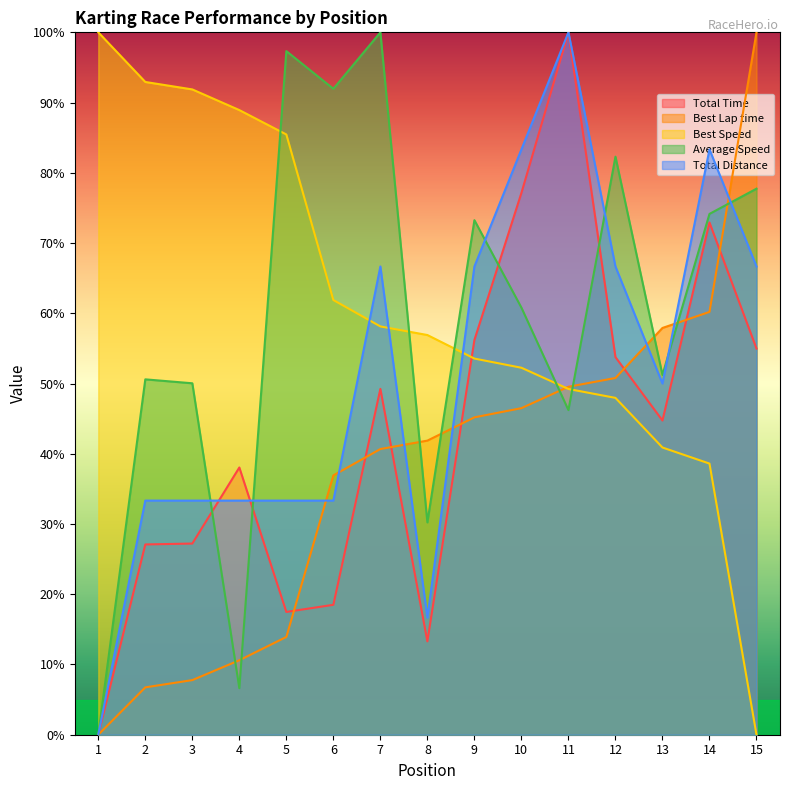

At which category does Total Distance reach its first local peak?

7